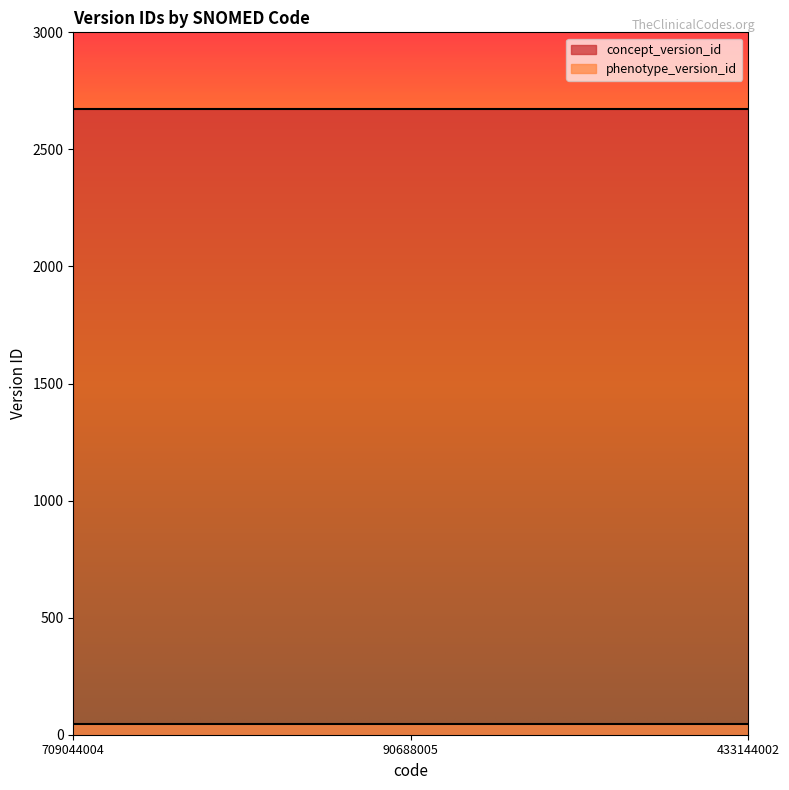

Which series has the largest total across all categories?

concept_version_id